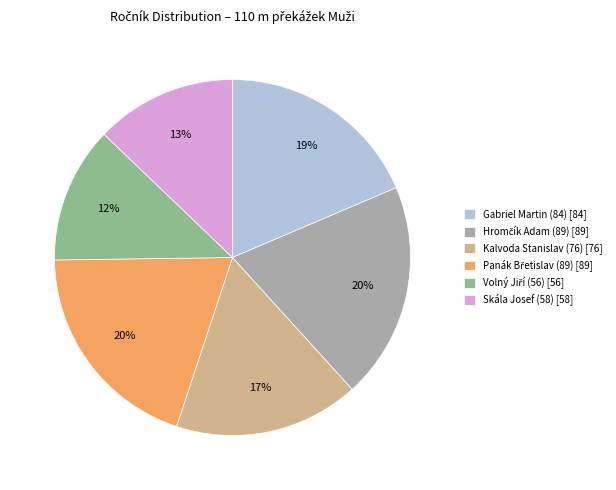

Is it true that Skála Josef (58) is 13% of the pie?

True